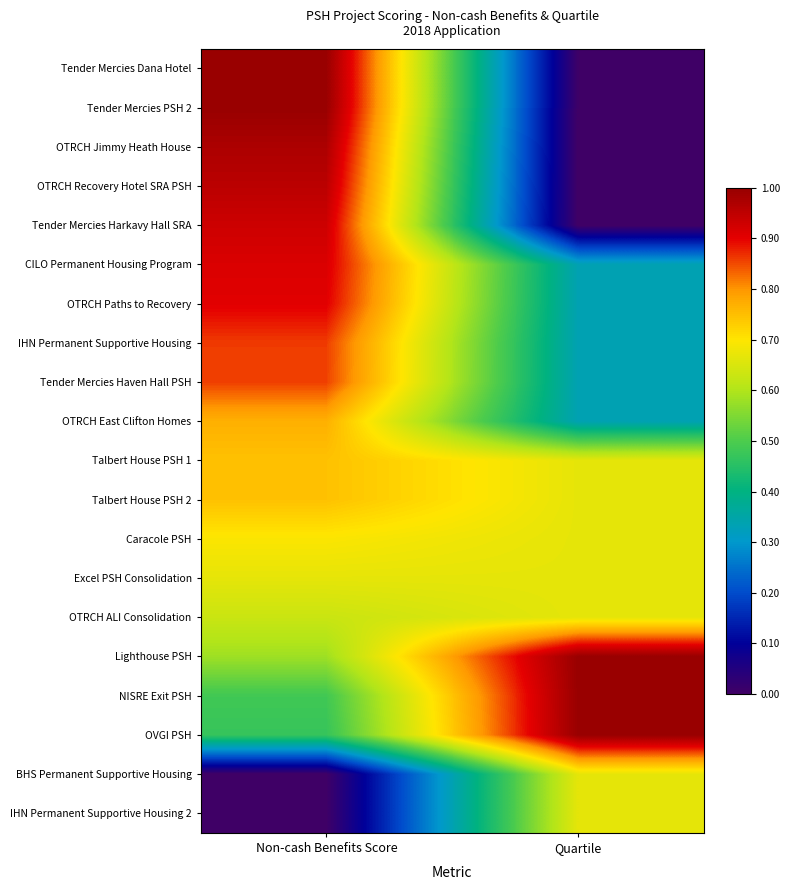

Reading left to right, transcribe all the data shown in this chart.

Tender Mercies Dana Hotel: Non-cash Benefits Score=1.0	Quartile=0.0
Tender Mercies PSH 2: Non-cash Benefits Score=1.0	Quartile=0.0
OTRCH Jimmy Heath House: Non-cash Benefits Score=1.0	Quartile=0.0
OTRCH Recovery Hotel SRA PSH: Non-cash Benefits Score=1.0	Quartile=0.0
Tender Mercies Harkavy Hall SRA: Non-cash Benefits Score=0.9	Quartile=0.0
CILO Permanent Housing Program: Non-cash Benefits Score=0.9	Quartile=0.3
OTRCH Paths to Recovery: Non-cash Benefits Score=0.9	Quartile=0.3
IHN Permanent Supportive Housing: Non-cash Benefits Score=0.9	Quartile=0.3
Tender Mercies Haven Hall PSH: Non-cash Benefits Score=0.9	Quartile=0.3
OTRCH East Clifton Homes: Non-cash Benefits Score=0.8	Quartile=0.3
Talbert House PSH 1: Non-cash Benefits Score=0.7	Quartile=0.7
Talbert House PSH 2: Non-cash Benefits Score=0.7	Quartile=0.7
Caracole PSH: Non-cash Benefits Score=0.7	Quartile=0.7
Excel PSH Consolidation: Non-cash Benefits Score=0.7	Quartile=0.7
OTRCH ALI Consolidation: Non-cash Benefits Score=0.6	Quartile=0.7
Lighthouse PSH: Non-cash Benefits Score=0.6	Quartile=1.0
NISRE Exit PSH: Non-cash Benefits Score=0.5	Quartile=1.0
OVGI PSH: Non-cash Benefits Score=0.5	Quartile=1.0
BHS Permanent Supportive Housing: Non-cash Benefits Score=0.0	Quartile=0.7
IHN Permanent Supportive Housing 2: Non-cash Benefits Score=0.0	Quartile=0.7